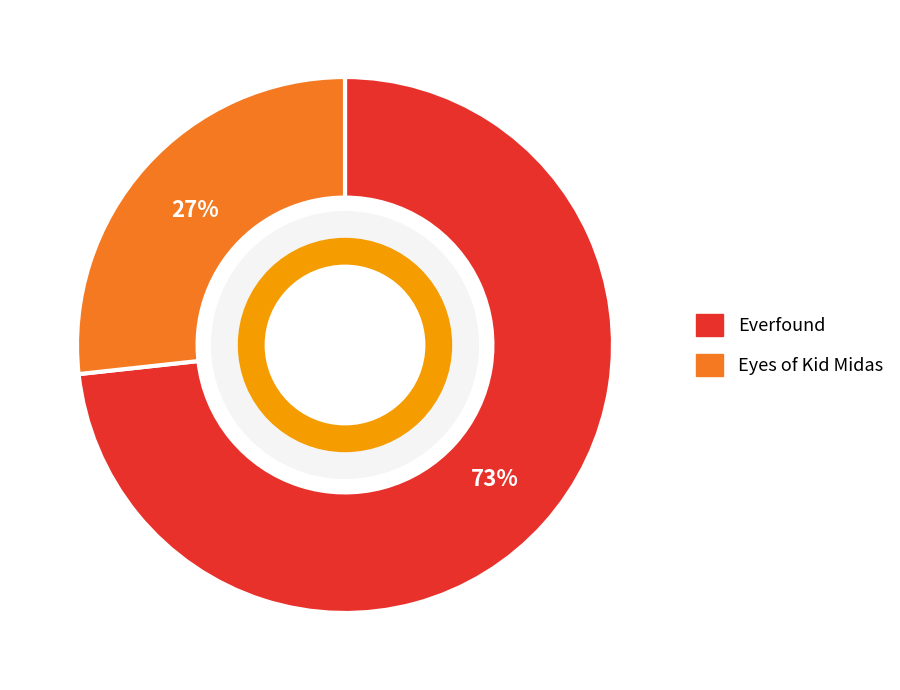

Which has a higher value, Eyes of Kid Midas or Everfound?

Everfound